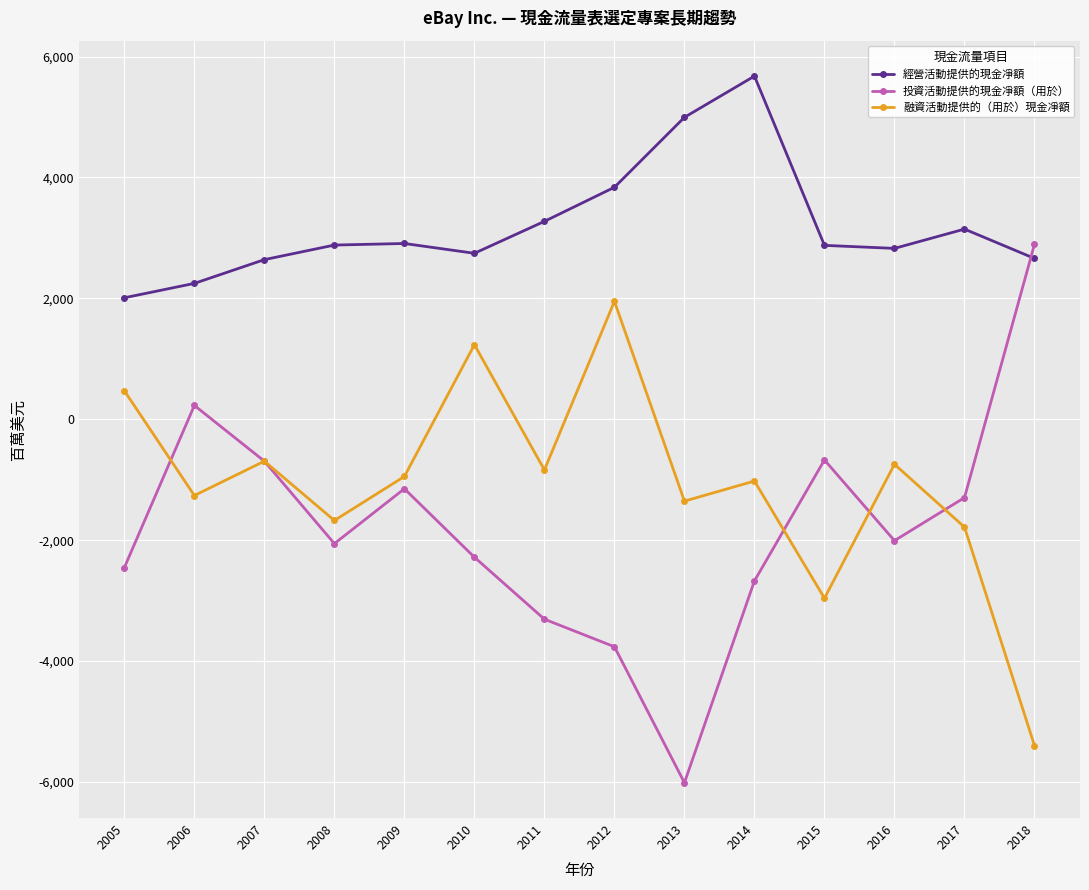

True or false: 經營活動提供的現金凈額 and 投資活動提供的現金凈額（用於） intersect in this chart.

True